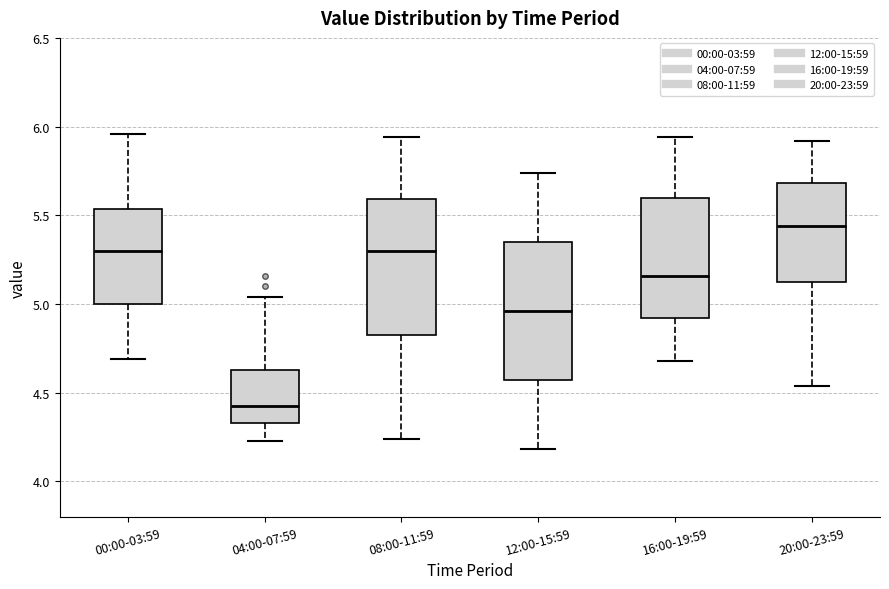

Which box has the lowest median line?

04:00-07:59